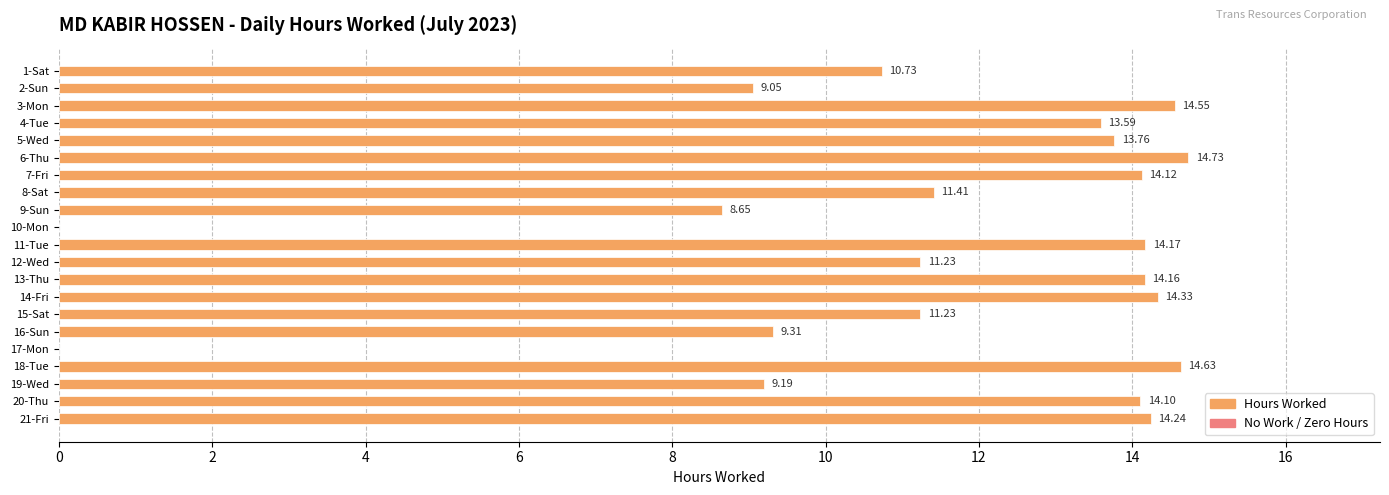

What is the sum of the values at 21-Fri and 20-Thu?

28.3